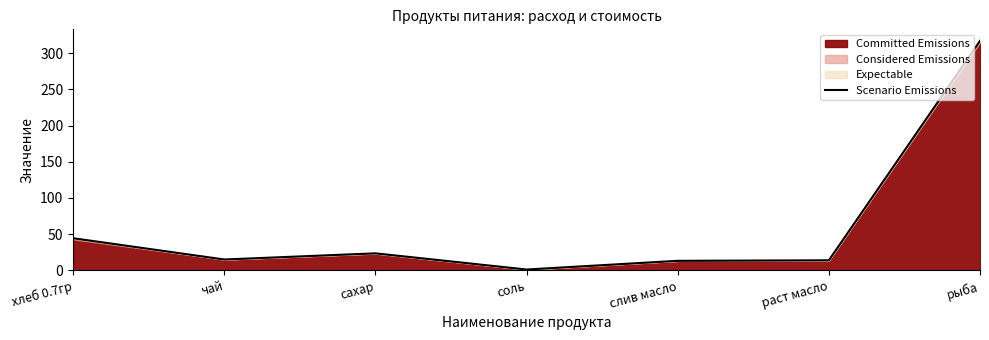

Rank the categories by value from highest to lowest.

рыба, хлеб 0.7гр, сахар, чай, раст масло, слив масло, соль